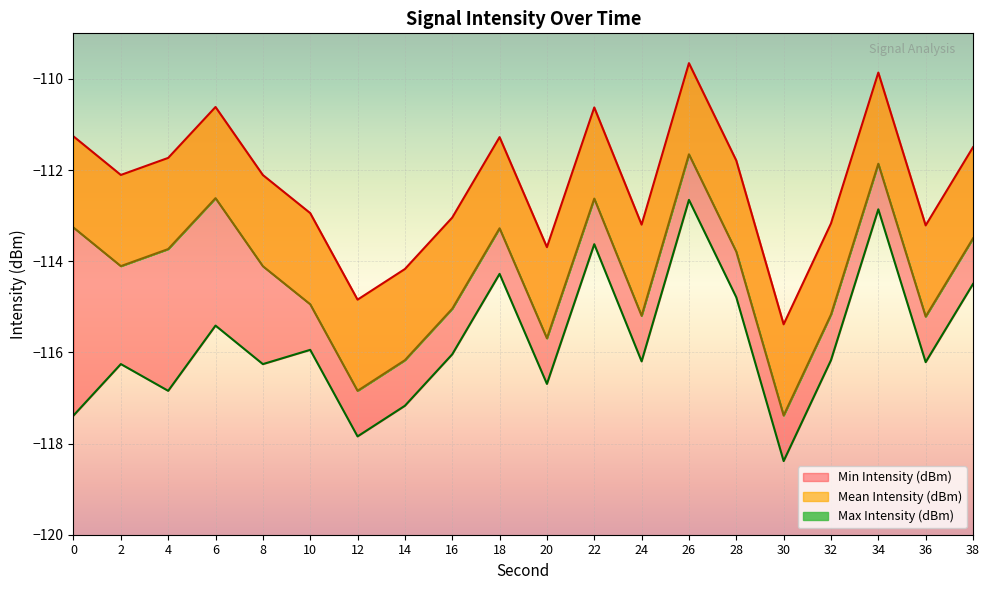

True or false: Mean Intensity (dBm) and Max Intensity (dBm) intersect in this chart.

False